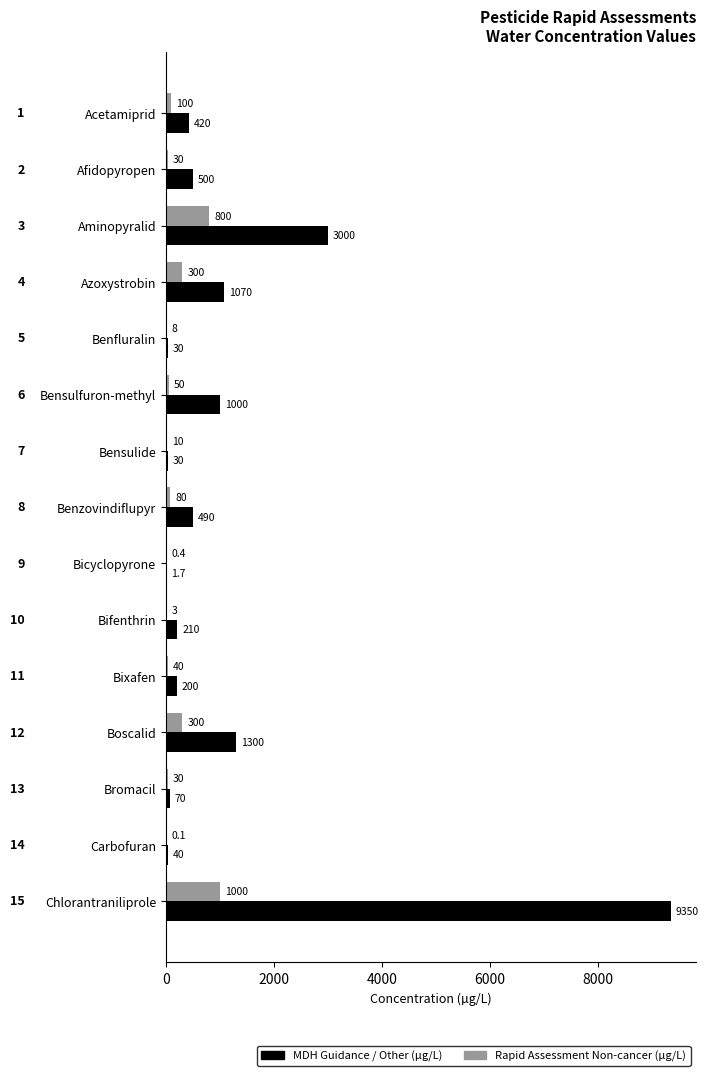

What is the maximum value for MDH Guidance / Other (µg/L)?

9350.0